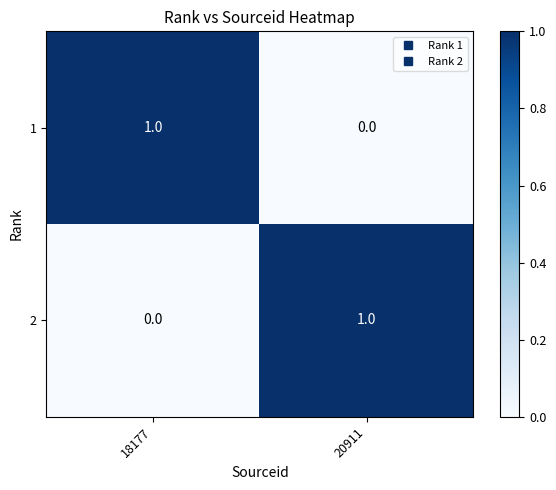

The 2 series shows 0 at 18177. True or false?

True